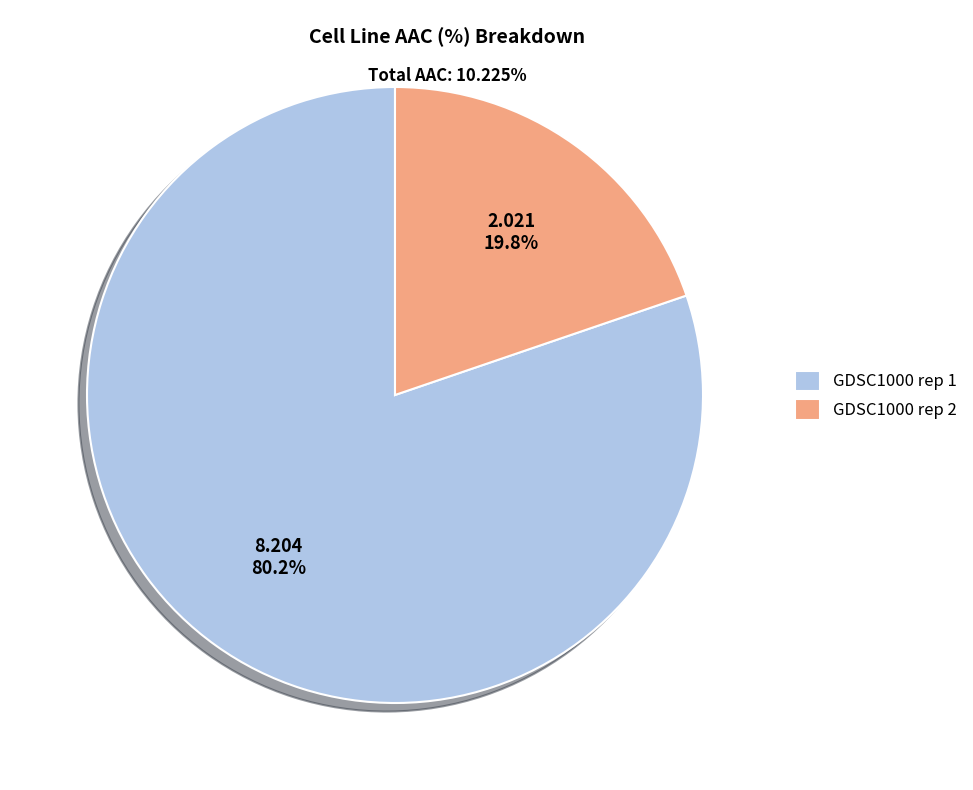

Approximately how many times larger is the value at GDSC1000 rep 2 compared to GDSC1000 rep 1?

0.2